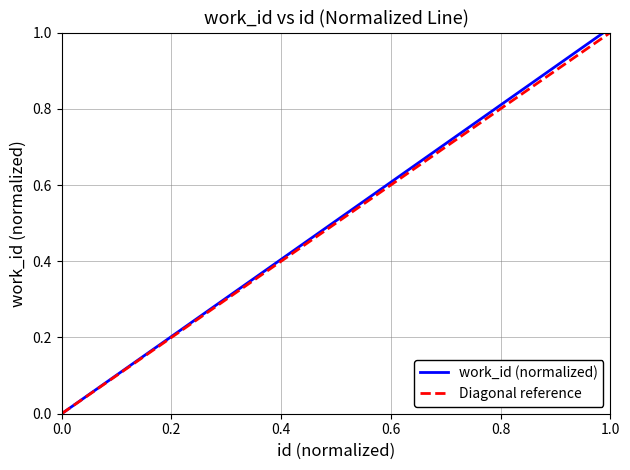

True or false: the data shows 2 at 20326.

False